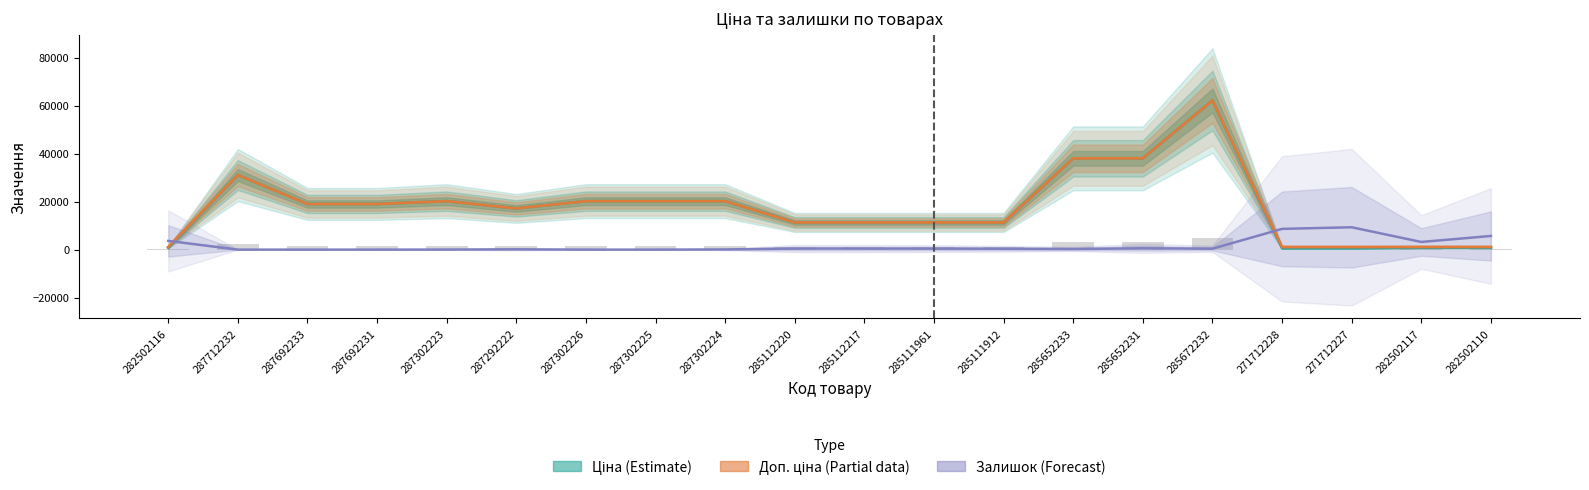

What are all the series names shown in the legend?

Ціна (Estimate), Доп. ціна (Partial), Залишок (Forecast)